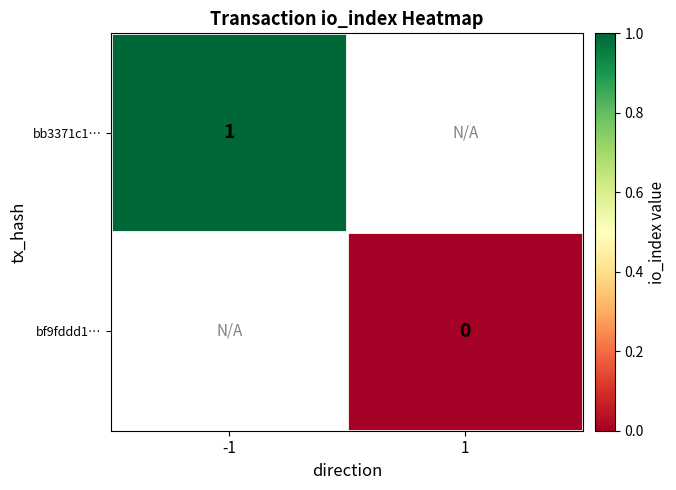

The value of bb3371c1… at -1 is 0. True or false?

False